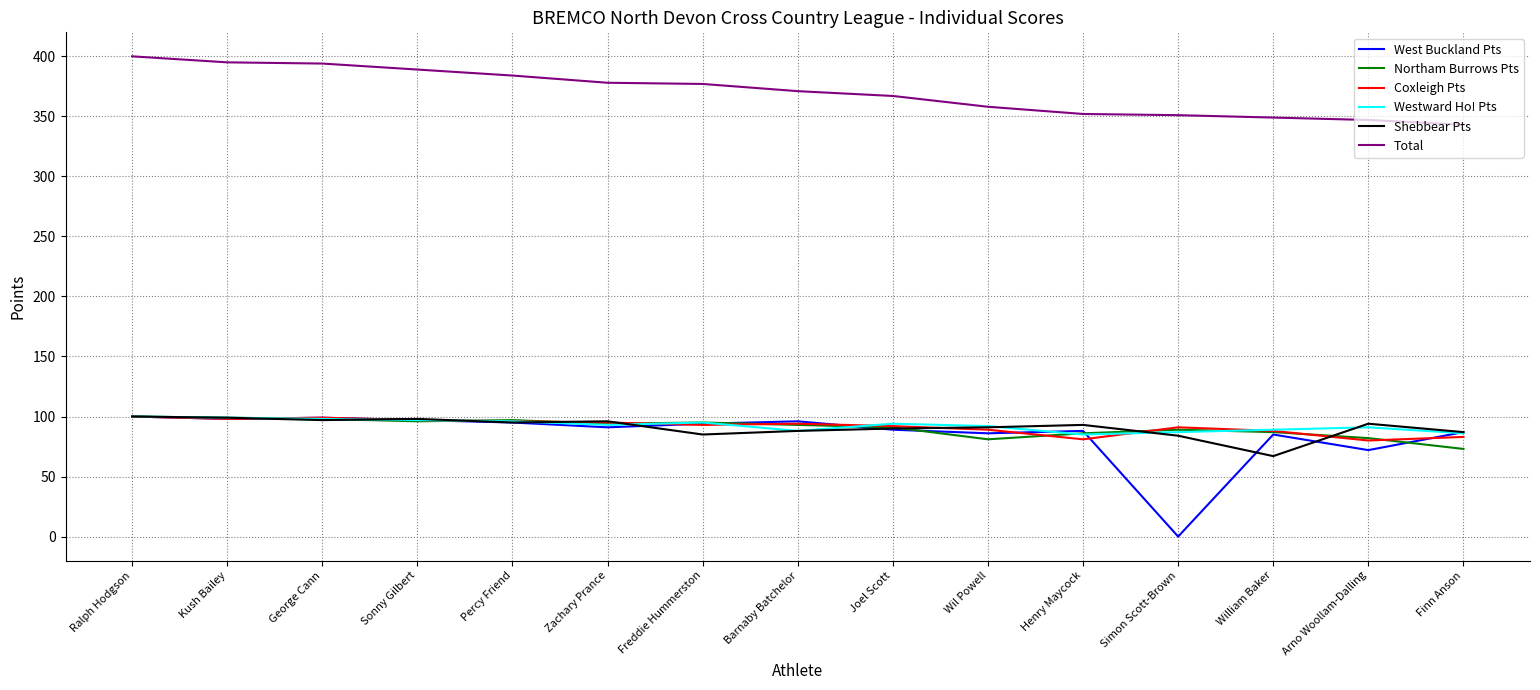

Which series has the largest total across all categories?

Total